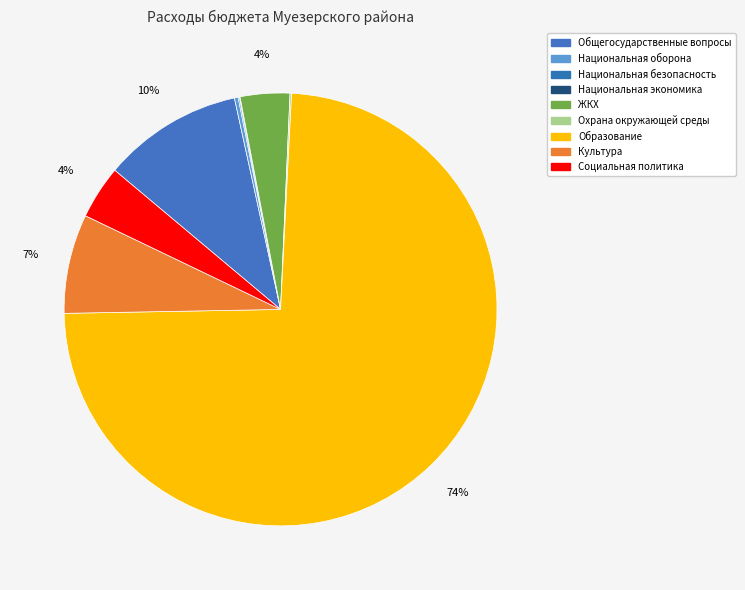

Which slice represents more than half of the pie?

Образование